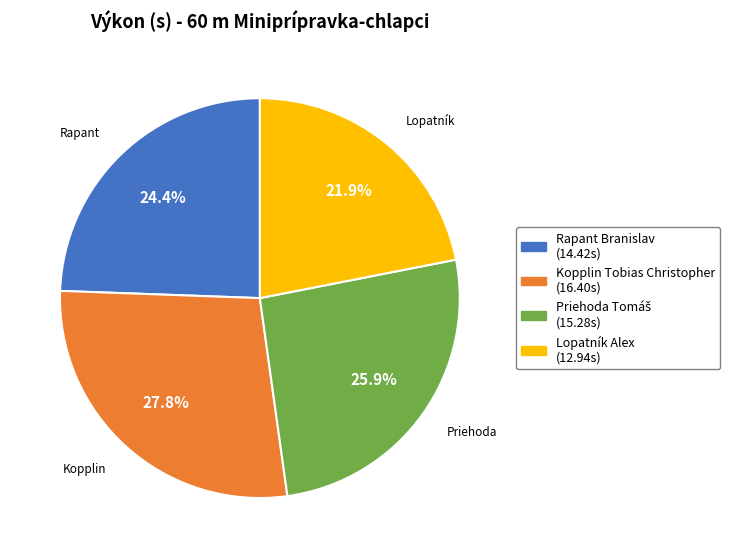

To the nearest percent, what is the difference between the Kopplin Tobias Christopher and Lopatník Alex slice percentages?

6%